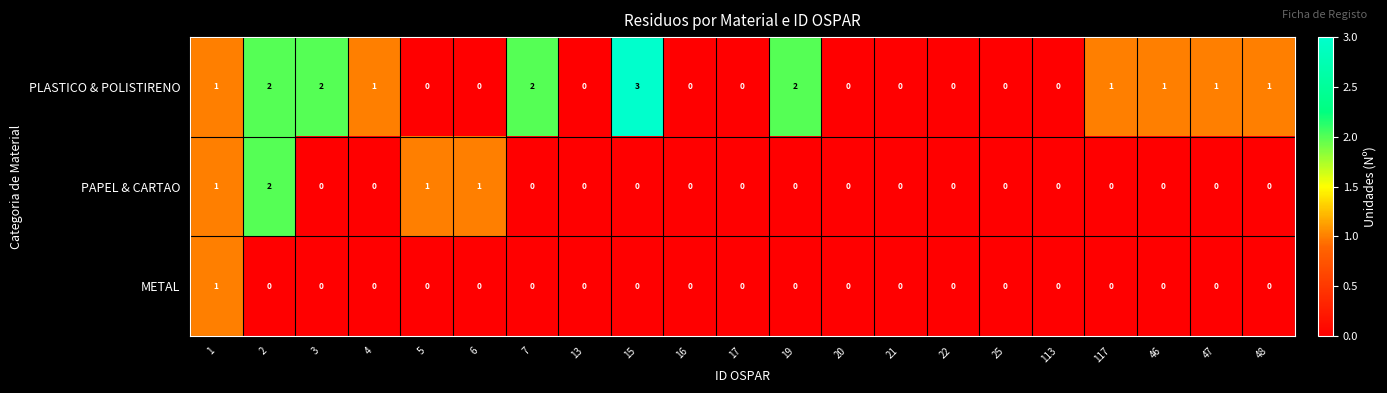

Is it true that METAL equals -1 at 113?

False